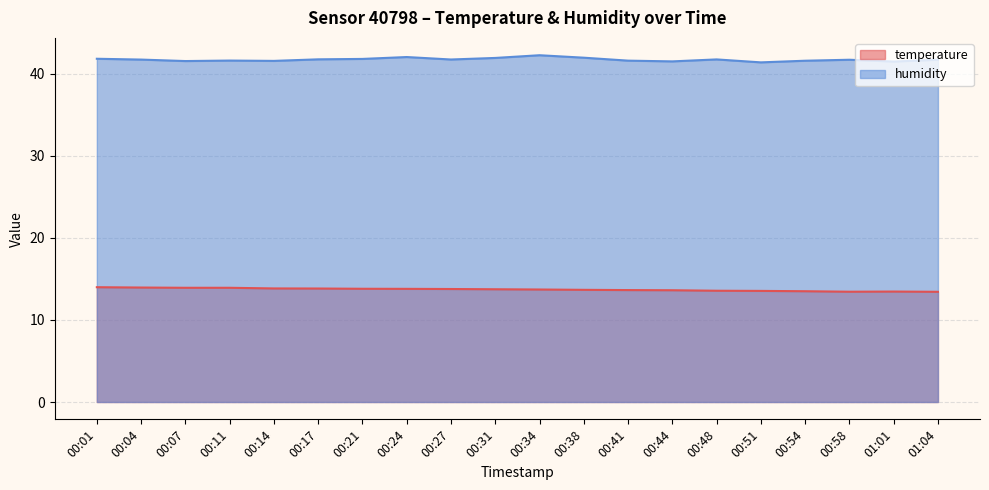

Where is humidity nearest to the value 41?

00:51